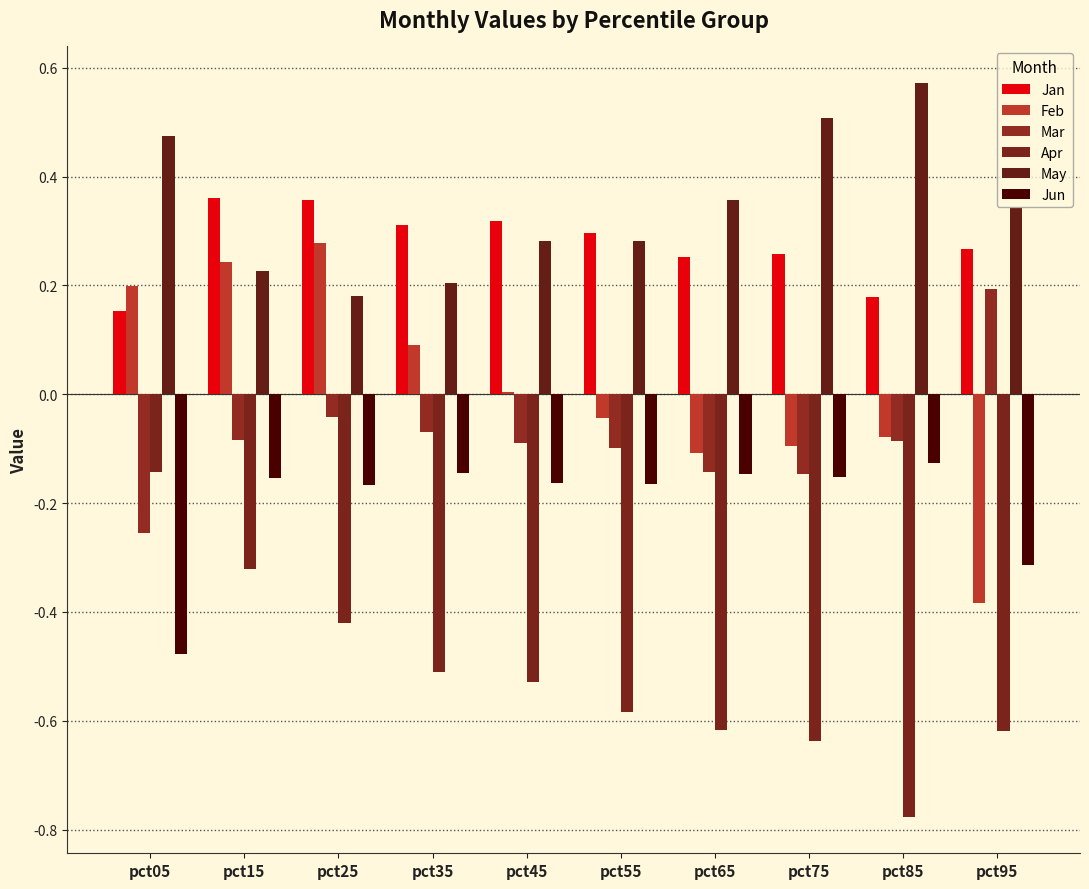

What are all the series names shown in the legend?

Jan, Feb, Mar, Apr, May, Jun